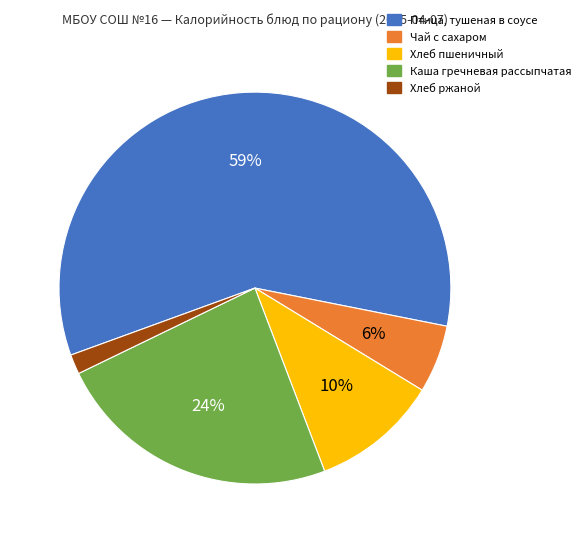

To the nearest percent, what is the average slice percentage?

20%